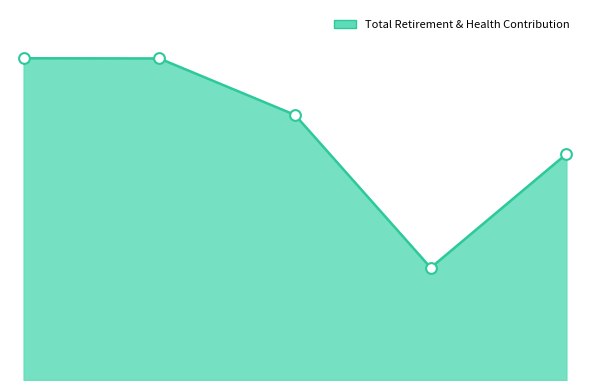

How many lines are shown in the chart?

1